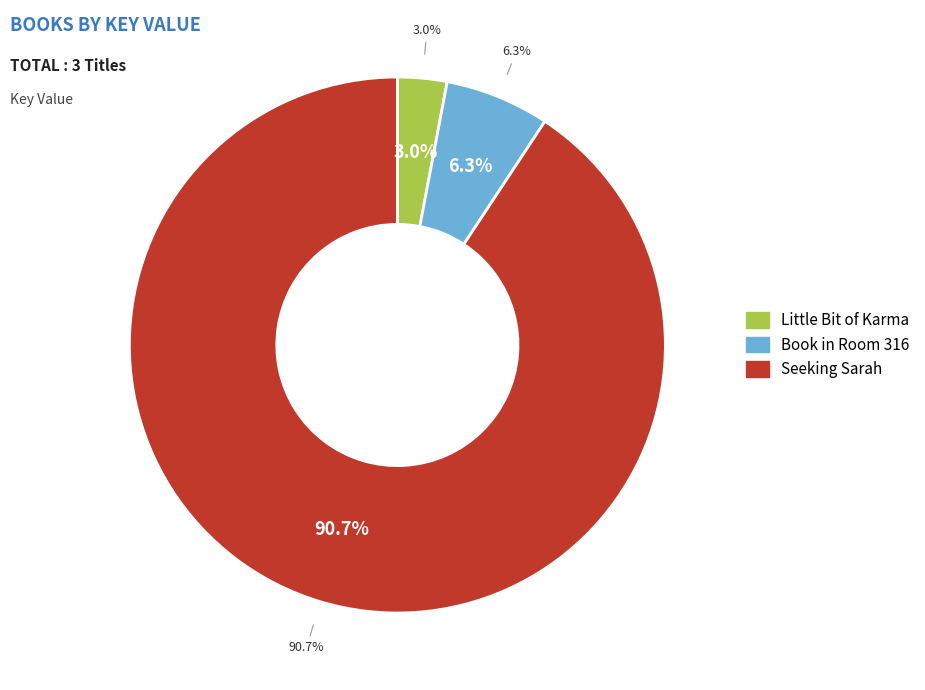

Which slice is the smallest?

Little Bit of Karma